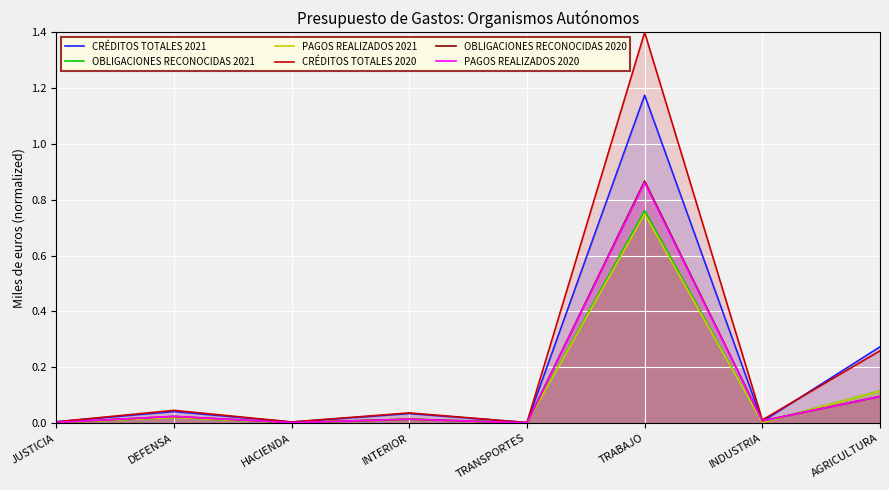

The CRÉDITOS TOTALES 2021 series shows 0.0 at JUSTICIA. True or false?

True